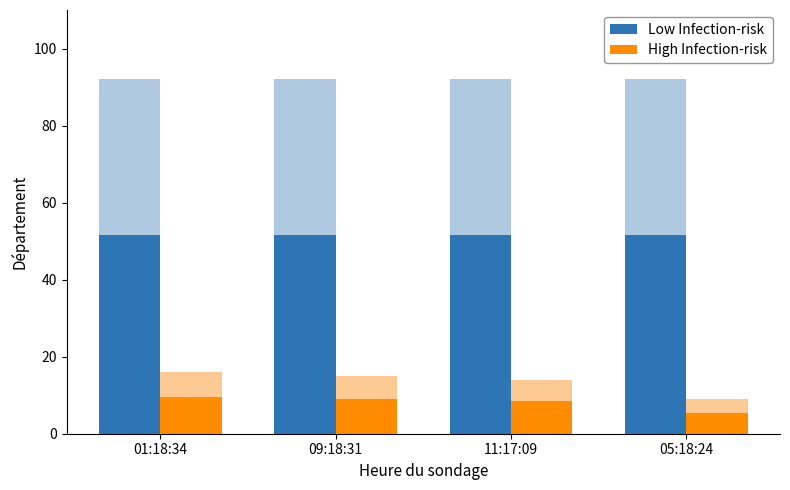

At which label does High Infection-risk first exceed 9?

01:18:34